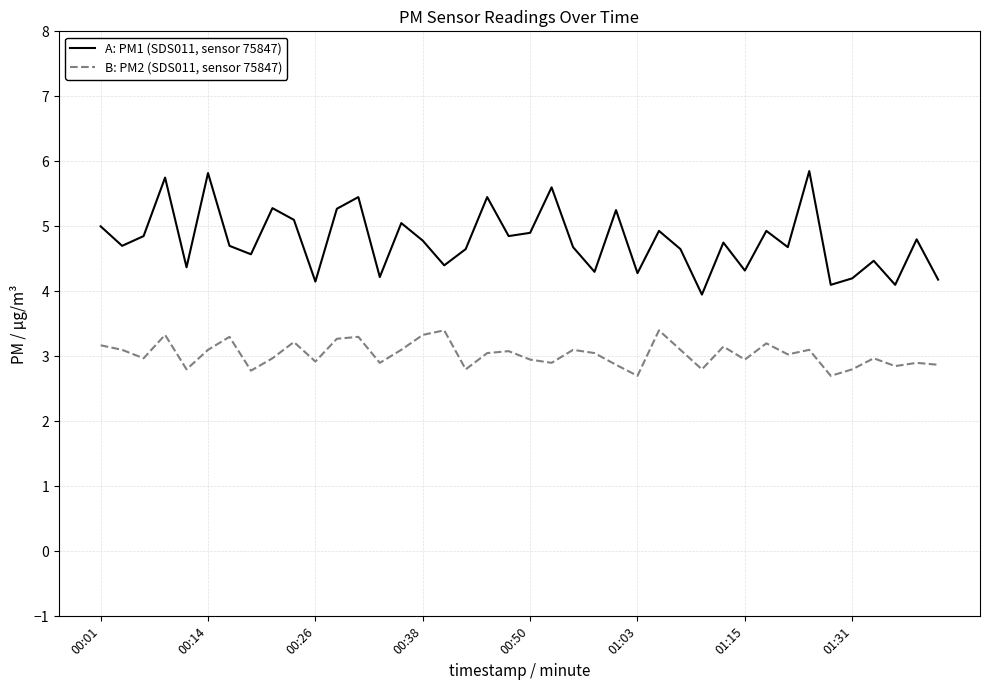

At how many categories does at least one series exceed 4?

39